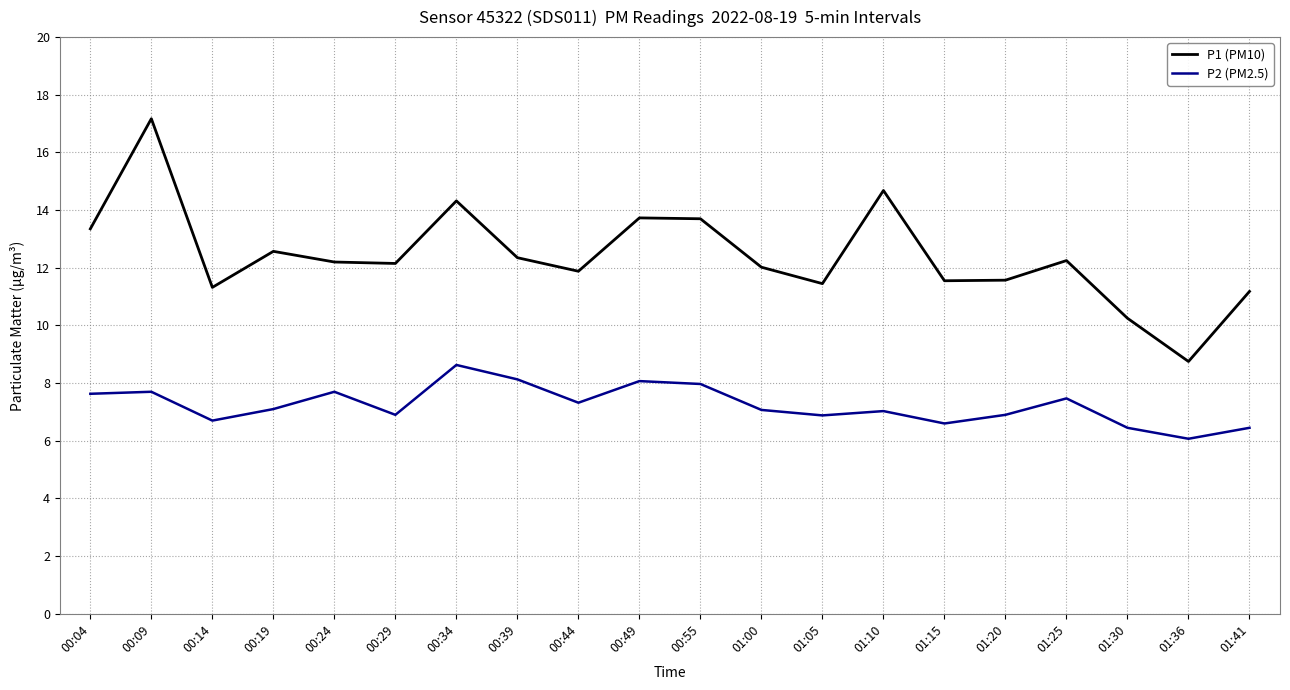

What is the approximate value of P2 (PM2.5) at 01:15?

6.6